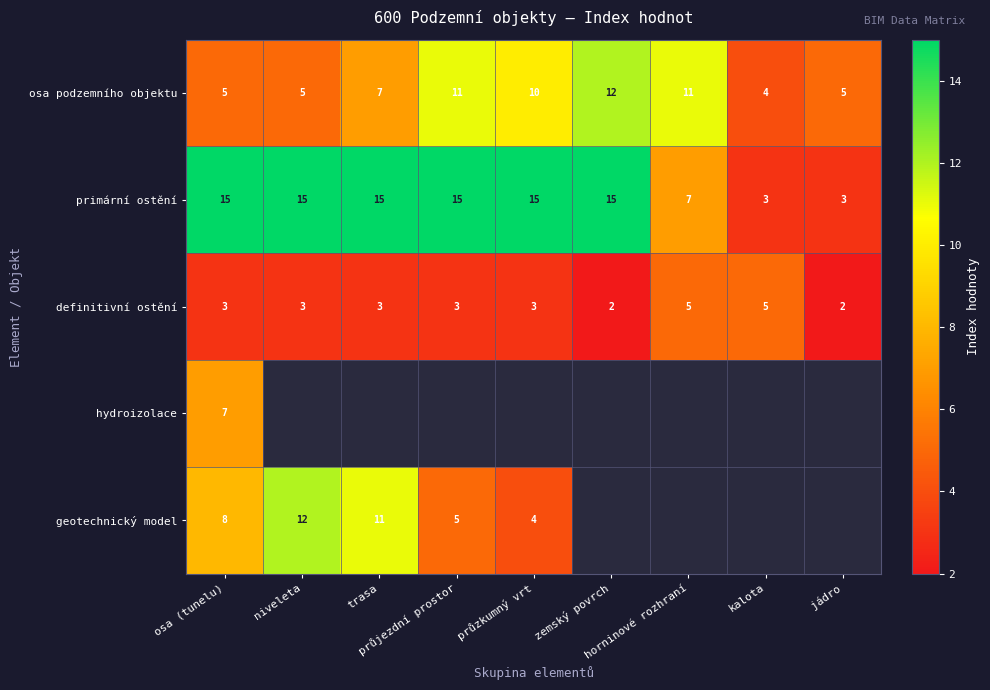

What is the difference between the maximum and second lowest values in the primární ostění series?

12